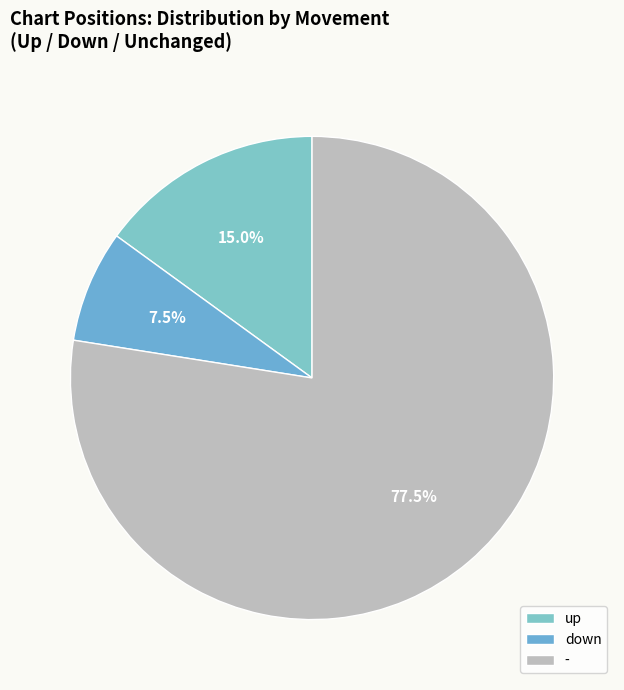

Count the number of slices in the pie.

3